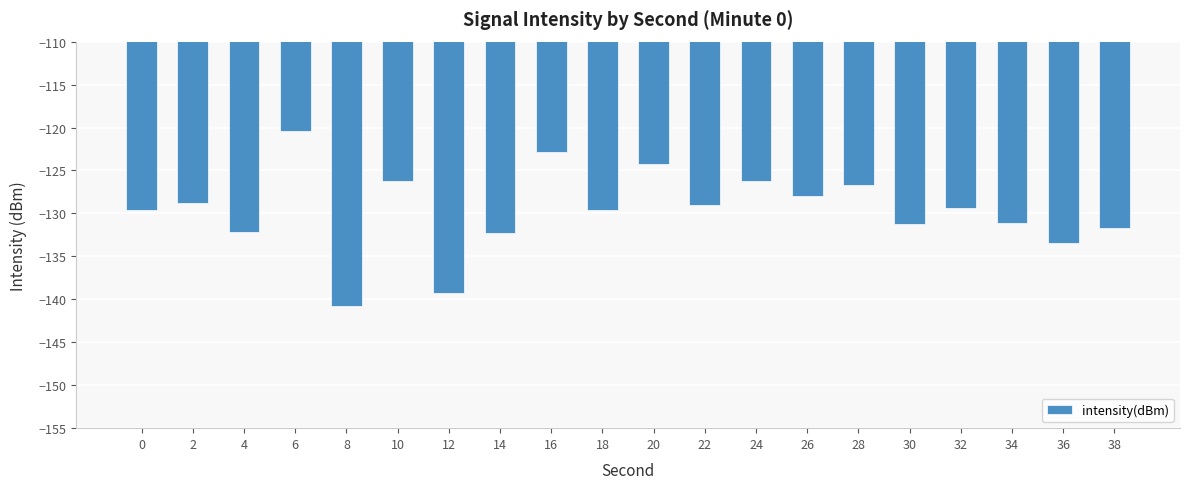

Which has a higher value, 16 or 28?

16